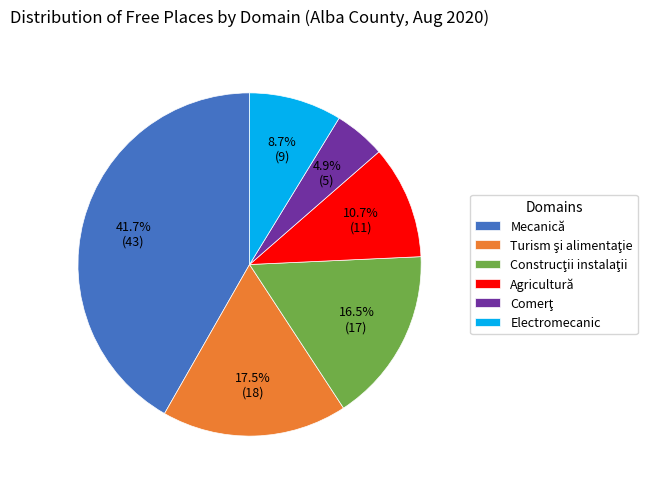

Does any single category account for the majority?

No